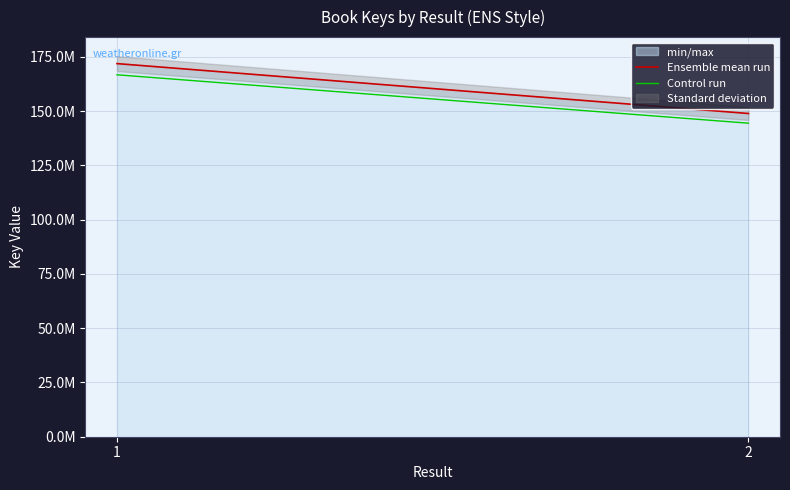

What is the minimum value for Control run?

144426463.2